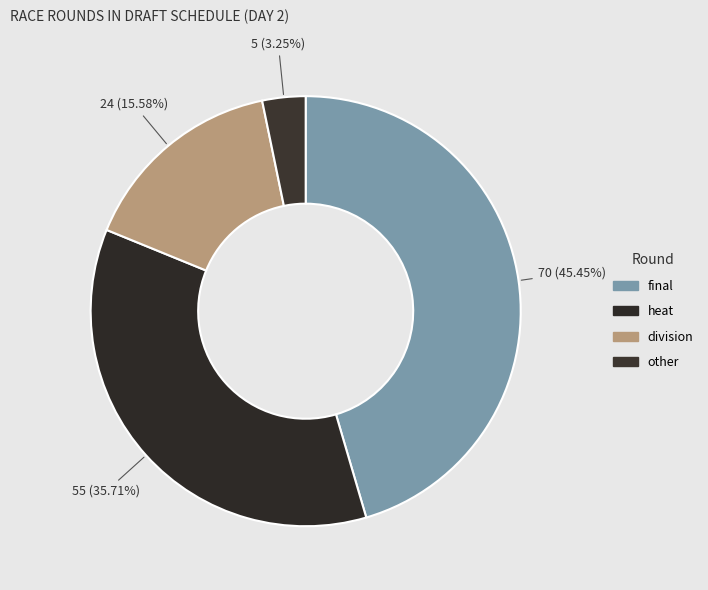

Which slice is the largest?

final